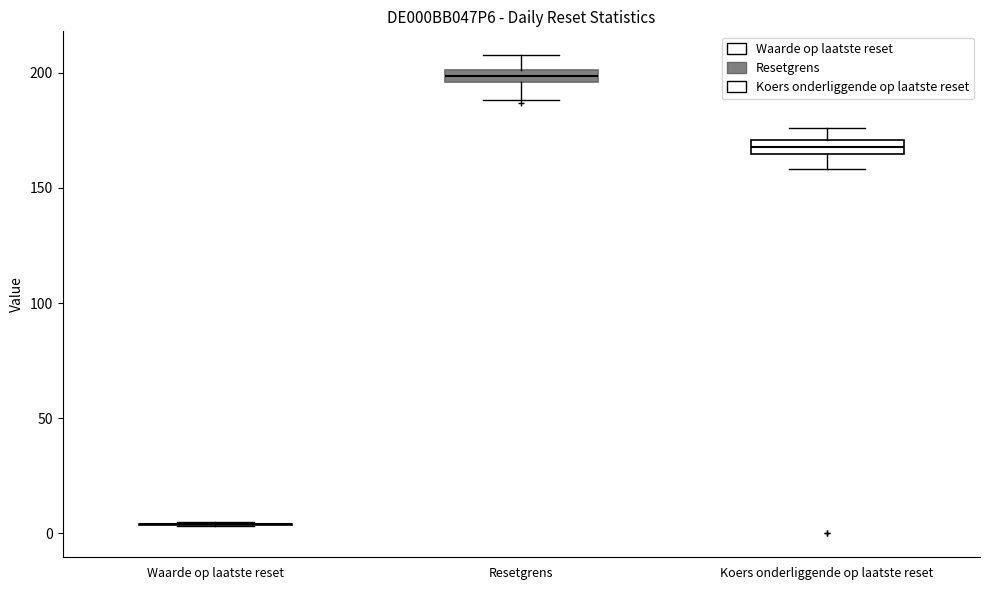

Where does the lower whisker of the box for Koers onderliggende op laatste reset end on the y-axis? The values are not printed on the chart, so give them approximately, as read against the axis.

160